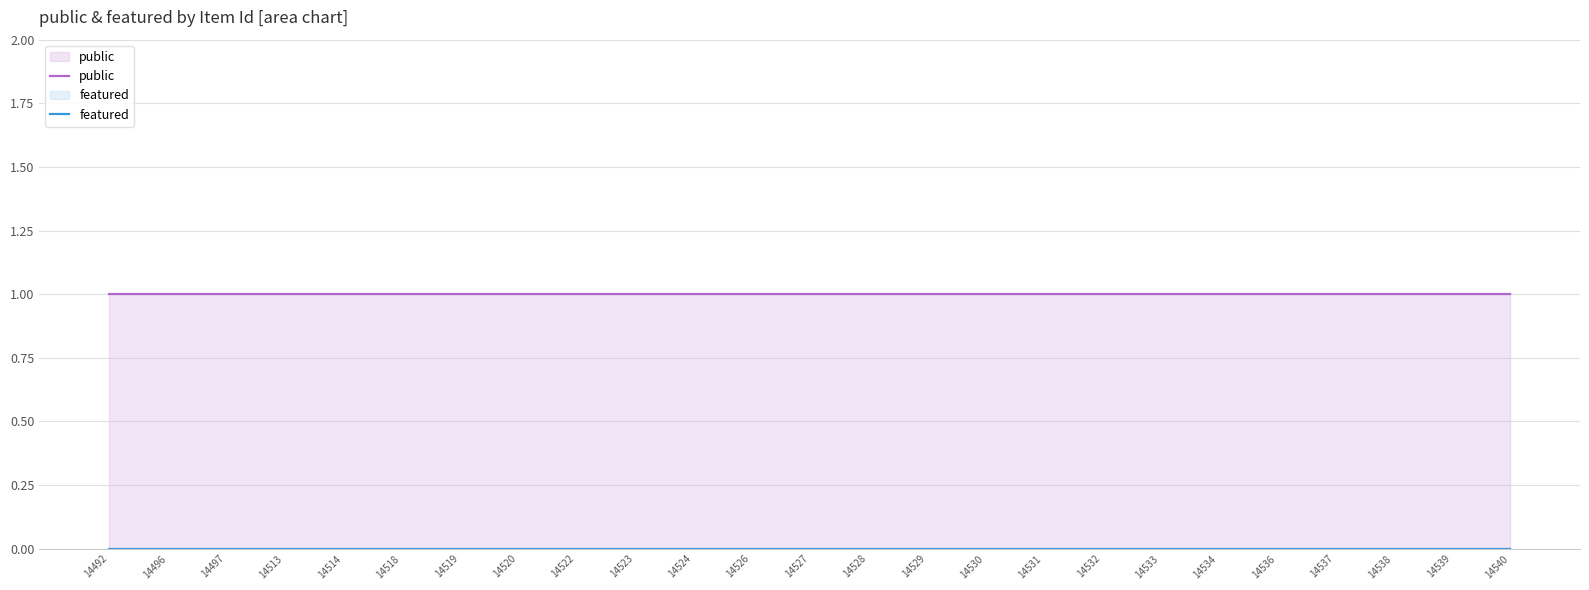

The public series shows 2 at 14496. True or false?

False